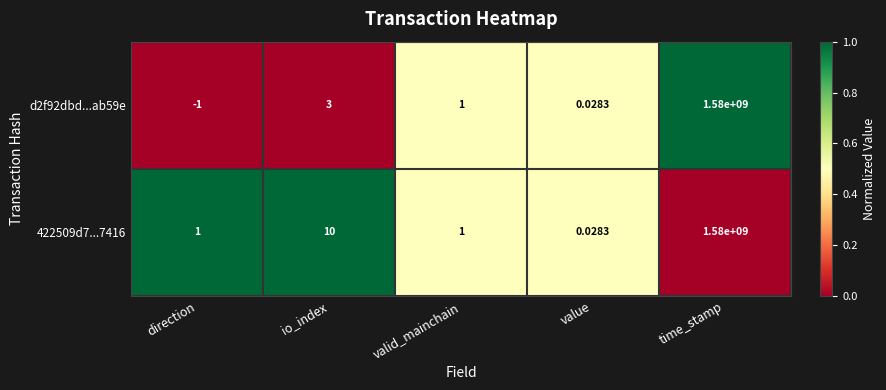

How many series are shown in this chart?

2